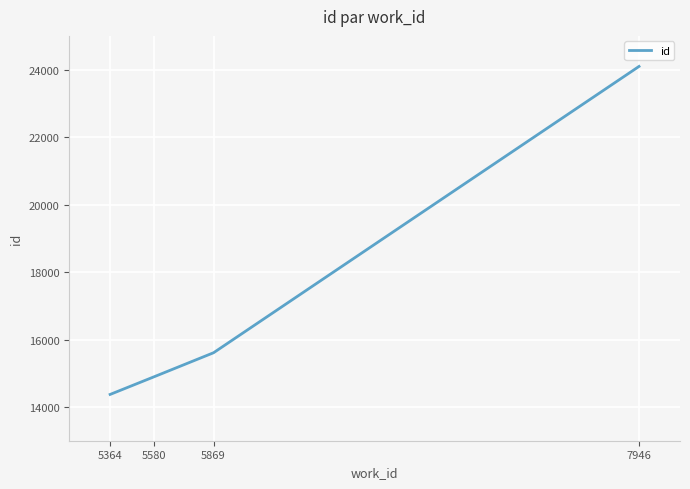

Reading left to right, what are all the values shown in this chart?

5364=14372	5580=14899	5869=15608	7946=24095